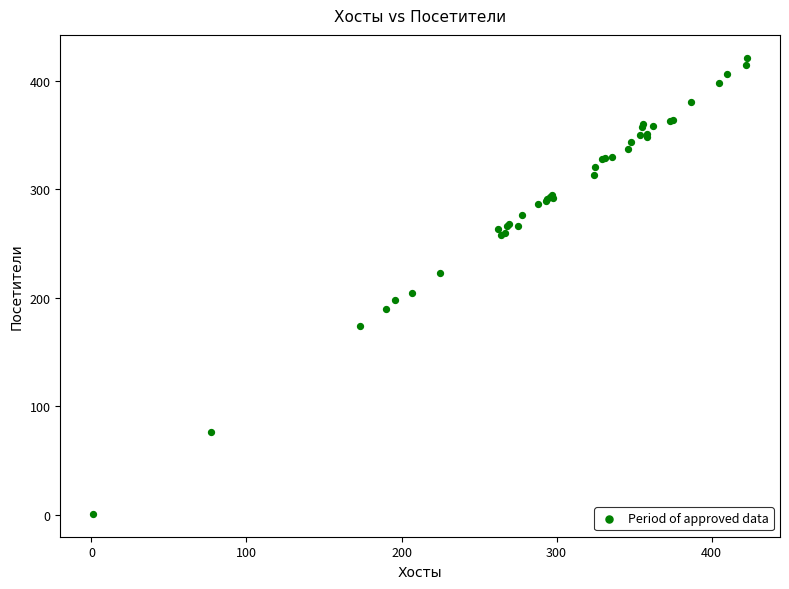

What Y value in the scatter plot is closest to 211?

204